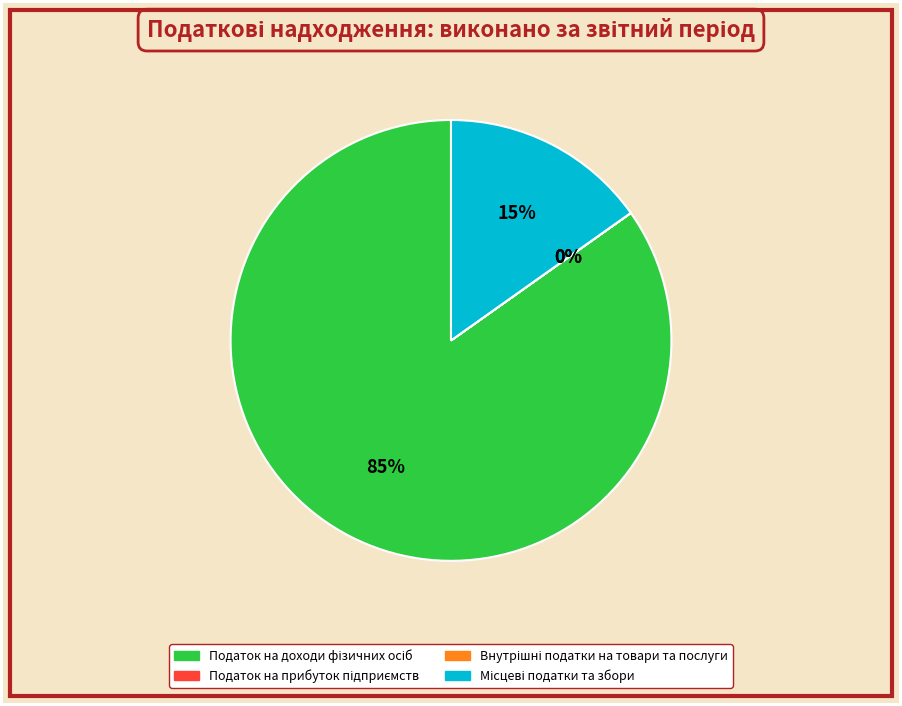

Is there any slice that represents more than half of the pie?

Yes